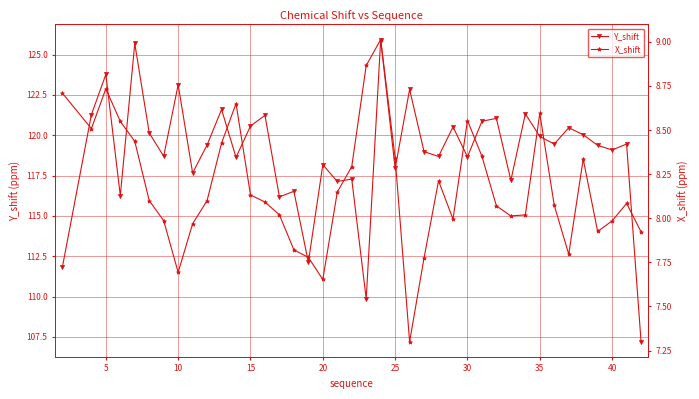

Count the number of categories in the chart.

40